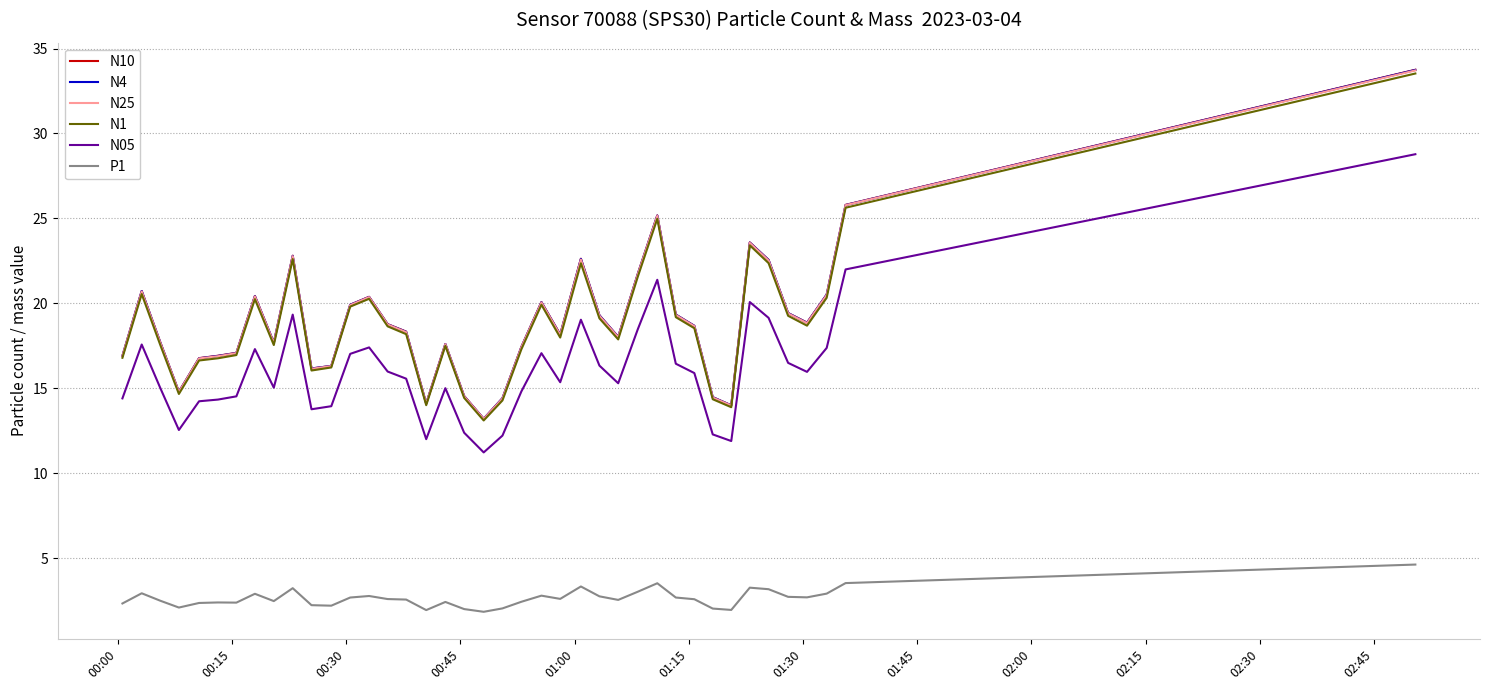

Count the number of data series in this chart.

6